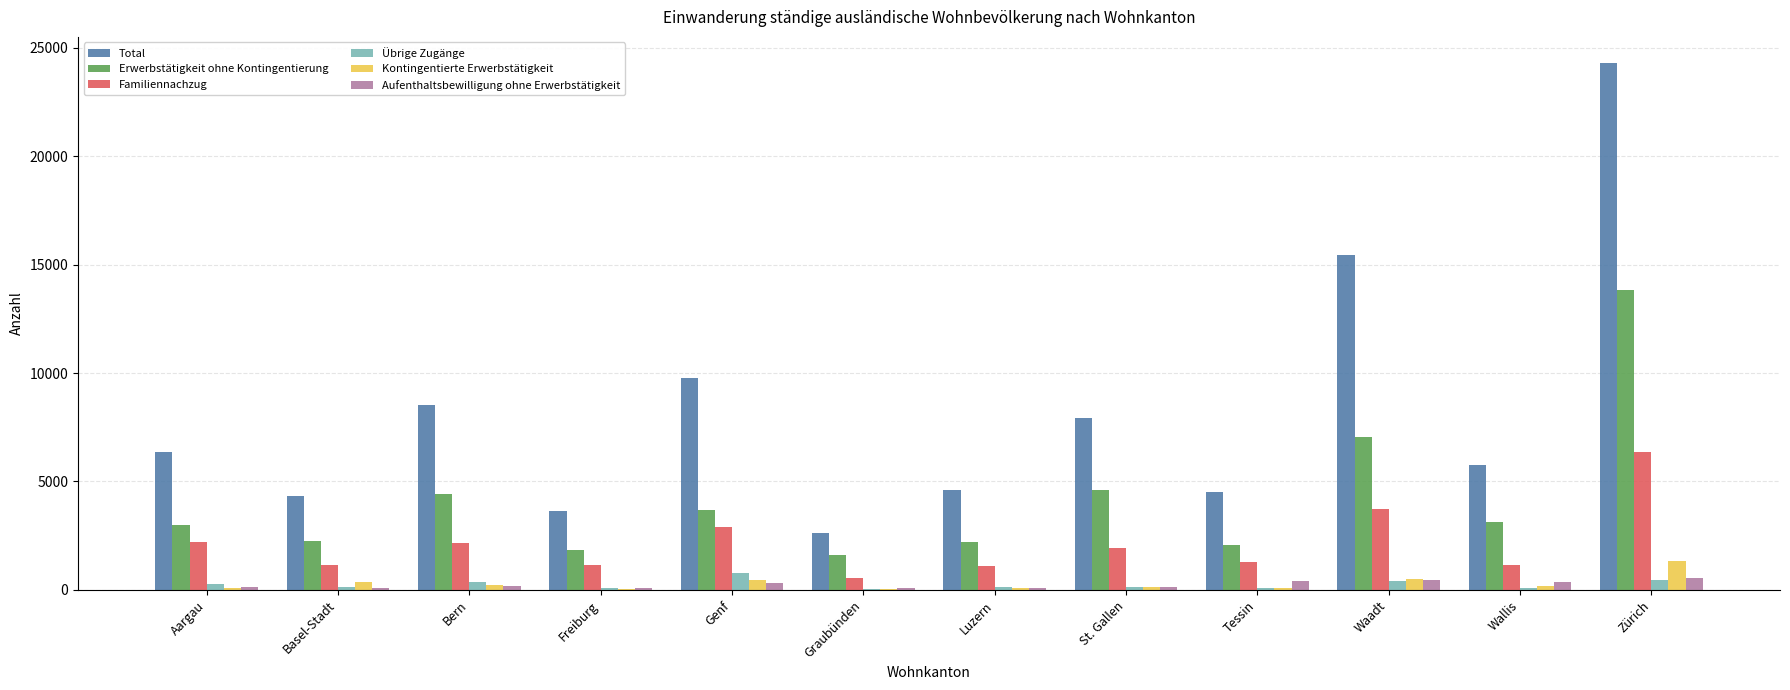

Count the number of data series in this chart.

6